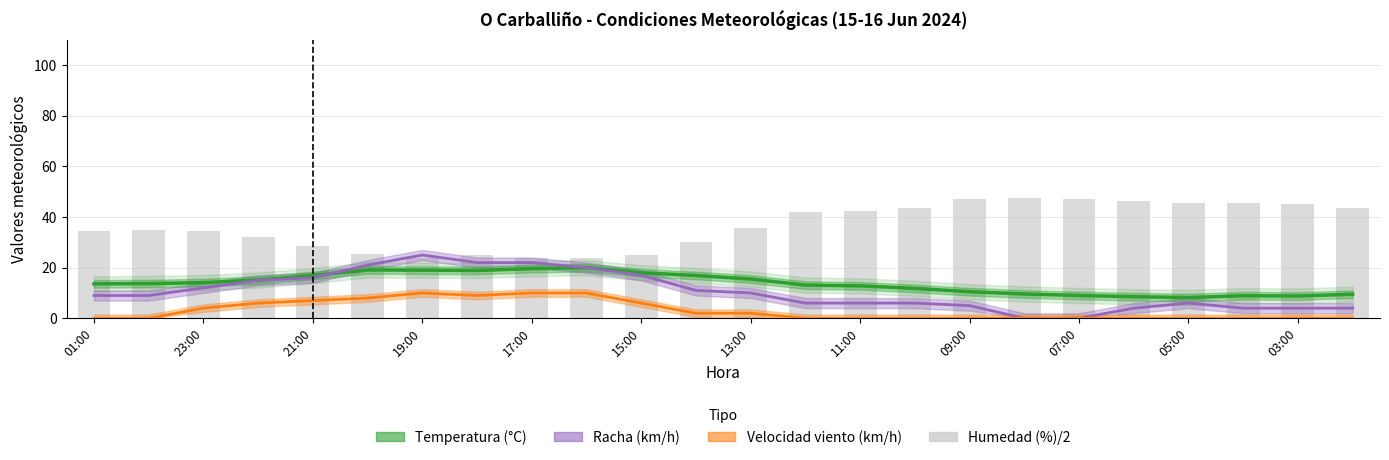

How many groups of bars are there?

24